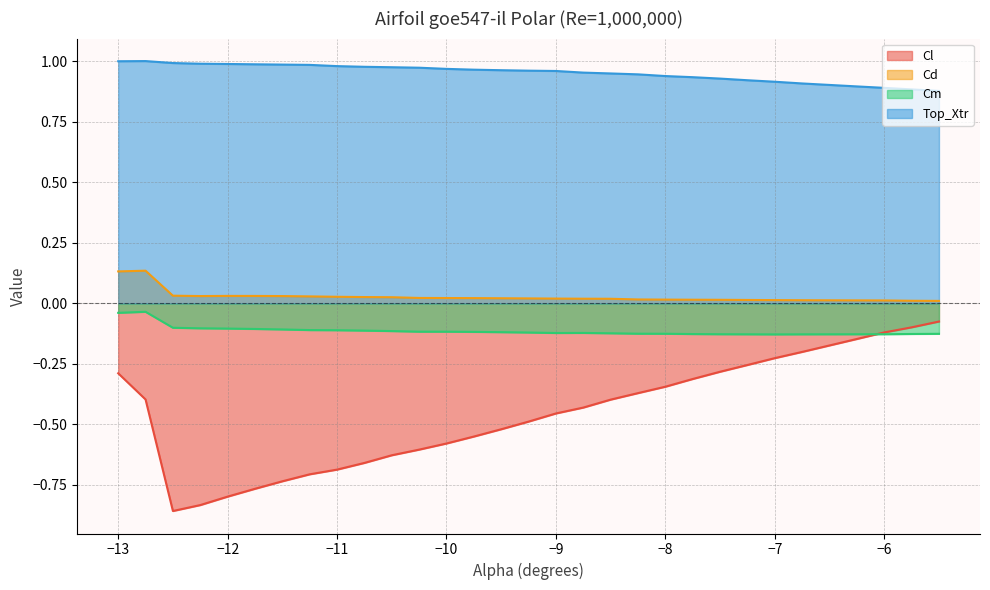

What position from the right is -8.0?

10